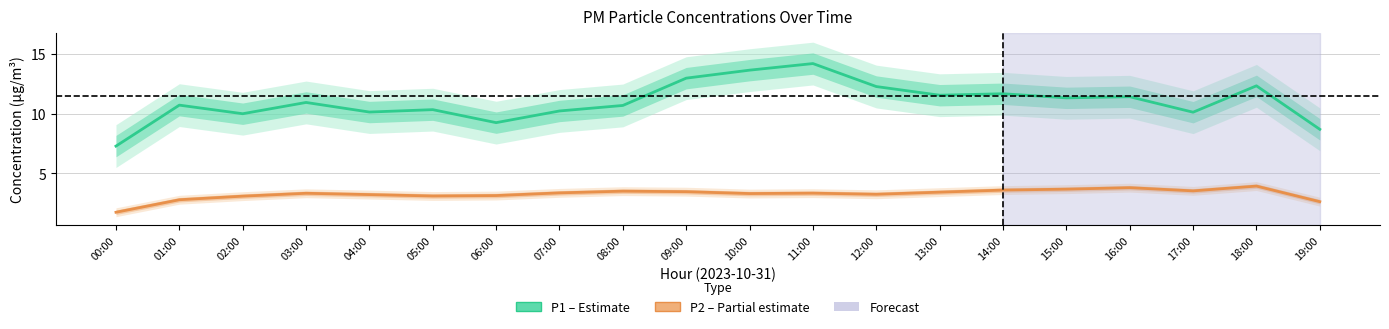

What is the label of the 16th point from the right?

04:00